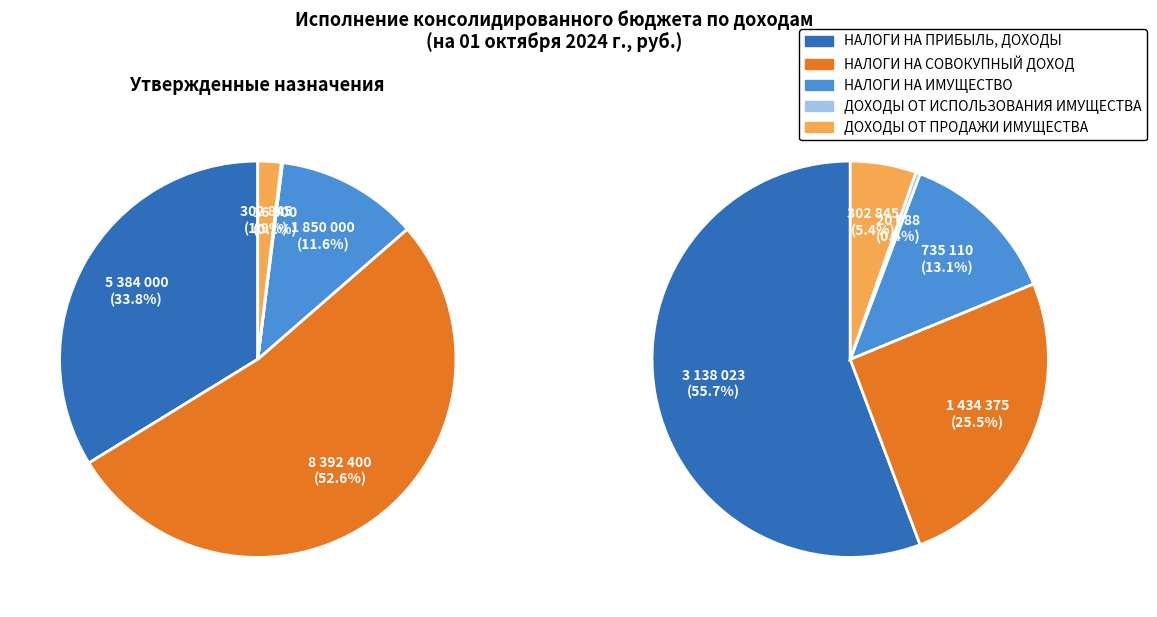

Count the number of slices in the pie.

5